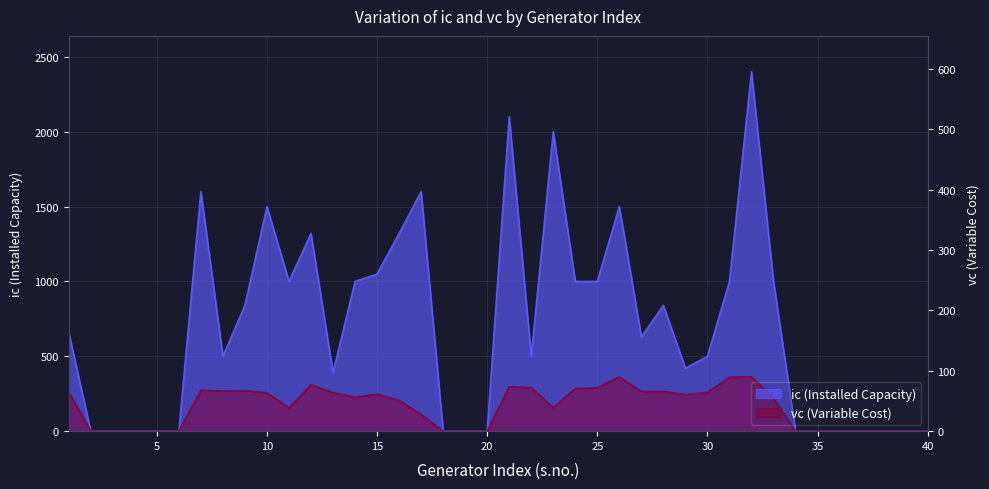

What are all the series names shown in the legend?

ic, vc